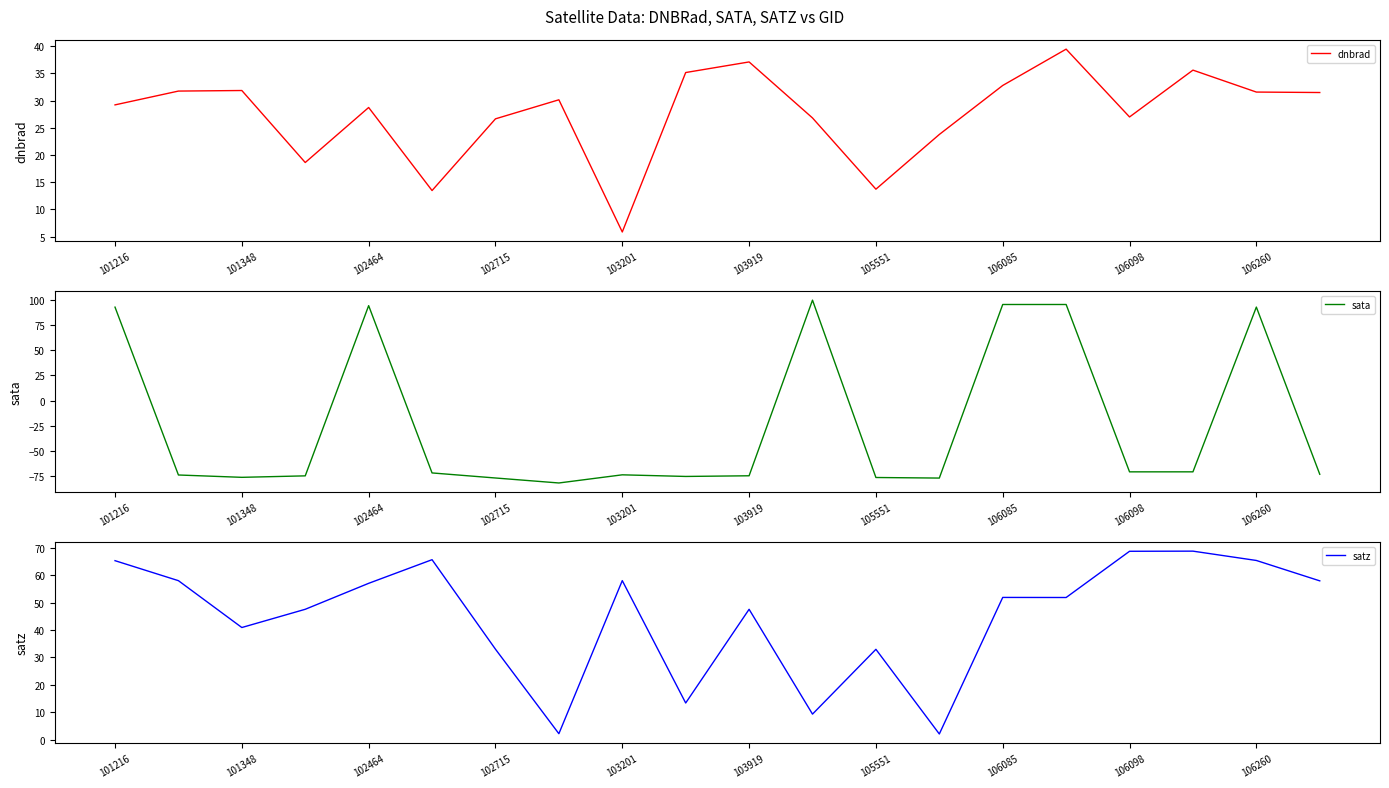

Read the satz value at 106098.

68.7